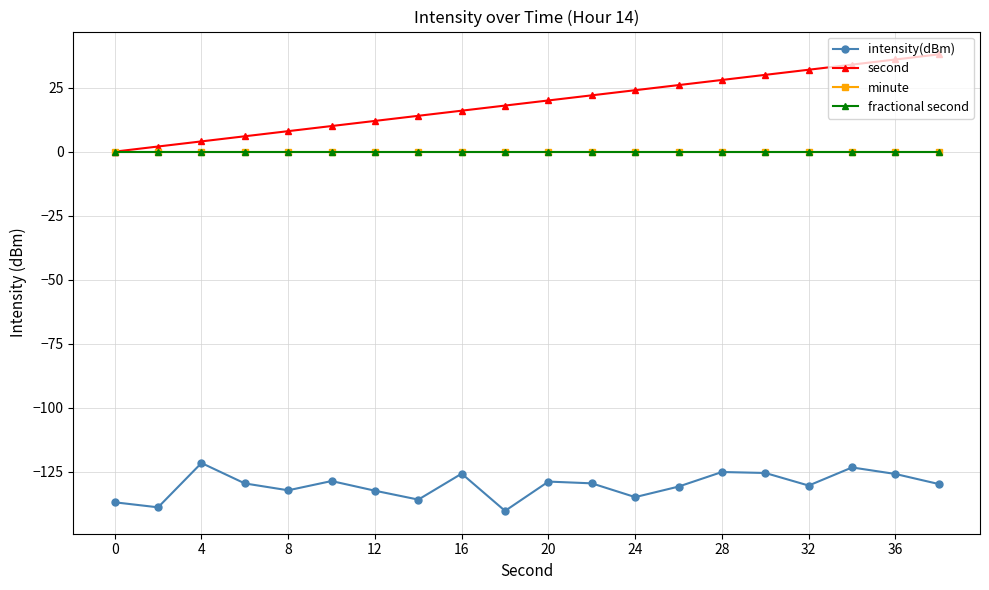

Does the chart have visible grid lines?

Yes